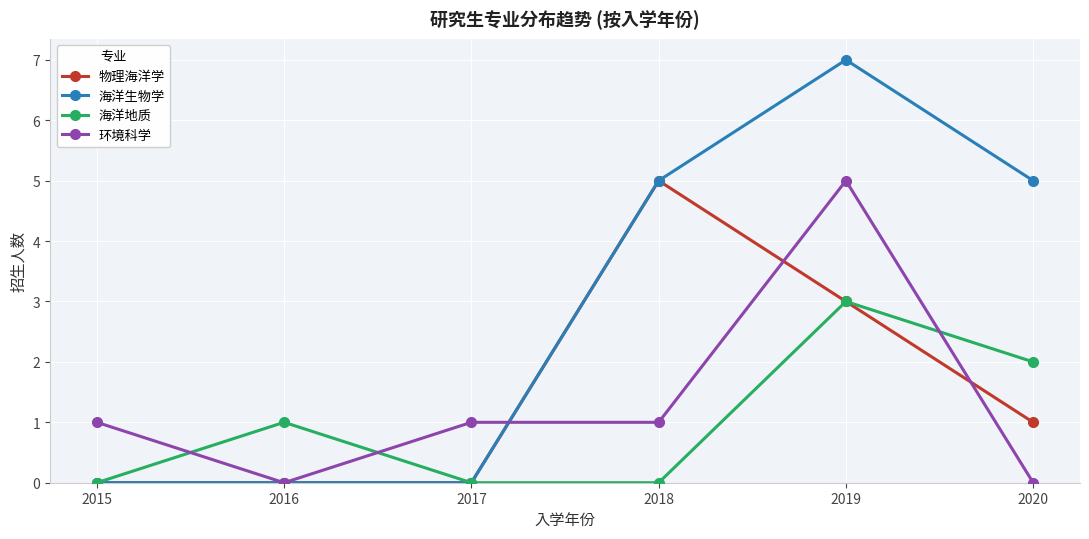

What is the difference between the second highest and second lowest values in the 环境科学 series?

1